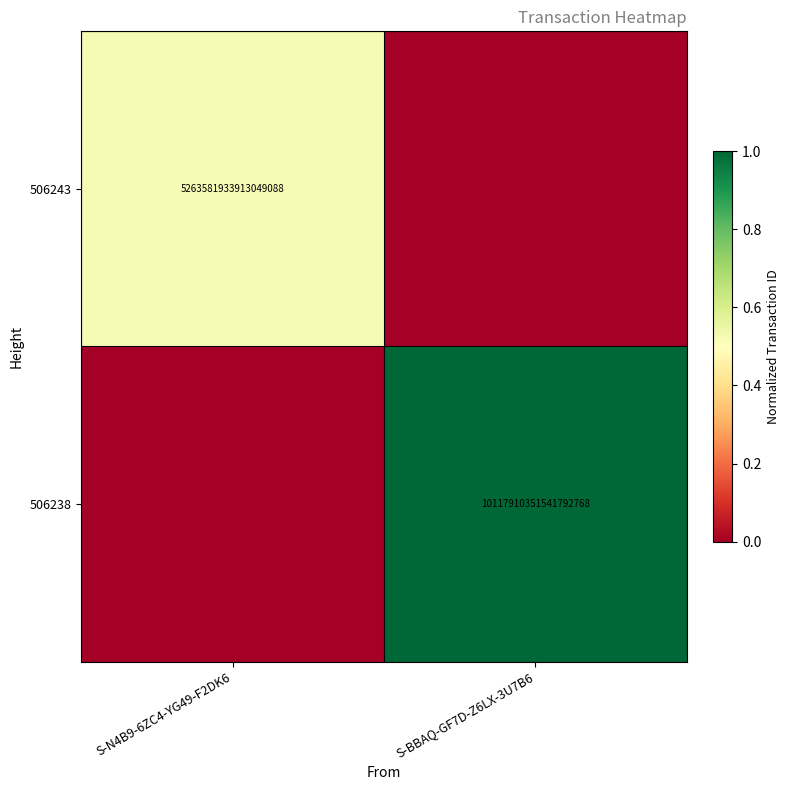

The 506238 series shows 6874505124959127552 at S-BBAQ-GF7D-Z6LX-3U7B6. True or false?

False